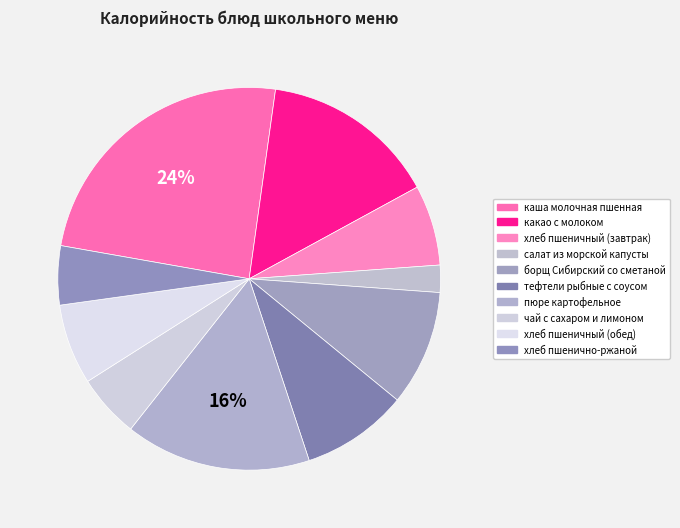

What percentage is the хлеб пшеничный (обед) slice, to the nearest percent?

7%